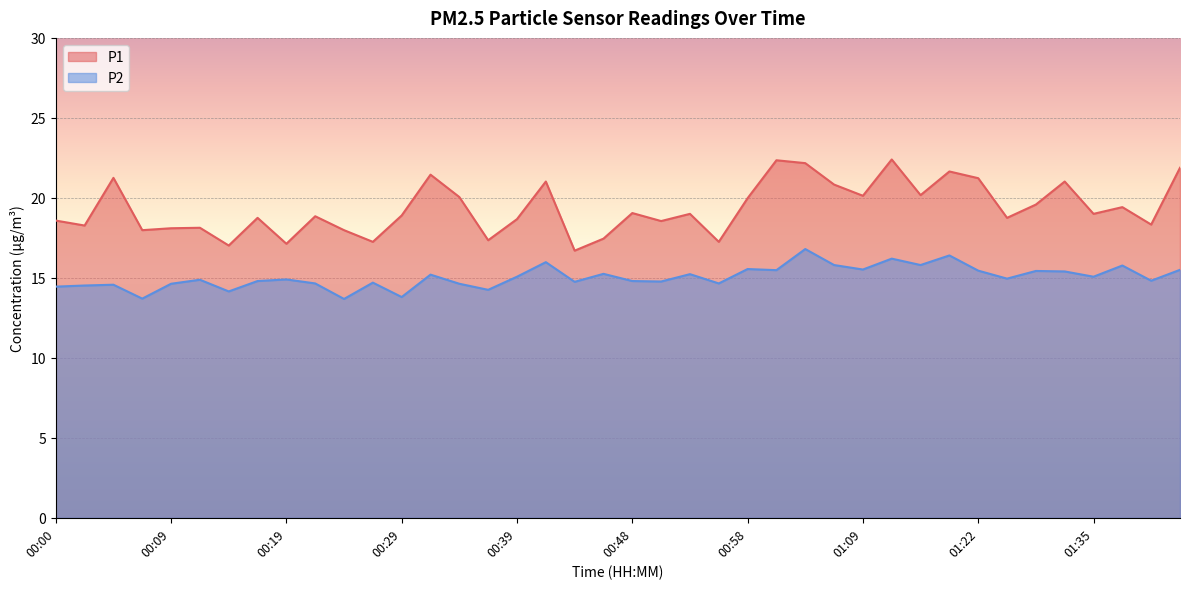

Reading left to right, extract all data points from this chart.

P1: 00:00=18.6	00:02=18.3	00:05=21.2	00:07=18.0	00:09=18.1	00:12=18.1	00:14=17.0	00:17=18.8	00:19=17.1	00:22=18.9	00:24=18.0	00:27=17.2	00:29=18.9	00:31=21.4	00:34=20.1	00:36=17.4	00:39=18.7	00:41=21.0	00:44=16.7	00:46=17.4	00:48=19.1	00:51=18.6	00:53=19.0	00:56=17.2	00:58=20.0	01:01=22.4	01:03=22.2	01:06=20.8	01:09=20.1	01:11=22.4	01:16=20.2	01:19=21.6	01:22=21.2	01:25=18.8	01:30=19.6	01:33=21.0	01:35=19.0	01:38=19.4	01:40=18.3	01:43=21.9
P2: 00:00=14.4	00:02=14.5	00:05=14.6	00:07=13.7	00:09=14.6	00:12=14.9	00:14=14.2	00:17=14.8	00:19=14.9	00:22=14.7	00:24=13.7	00:27=14.7	00:29=13.8	00:31=15.2	00:34=14.6	00:36=14.2	00:39=15.1	00:41=16.0	00:44=14.8	00:46=15.2	00:48=14.8	00:51=14.8	00:53=15.2	00:56=14.7	00:58=15.6	01:01=15.5	01:03=16.8	01:06=15.8	01:09=15.5	01:11=16.2	01:16=15.8	01:19=16.4	01:22=15.4	01:25=14.9	01:30=15.4	01:33=15.4	01:35=15.1	01:38=15.8	01:40=14.8	01:43=15.5